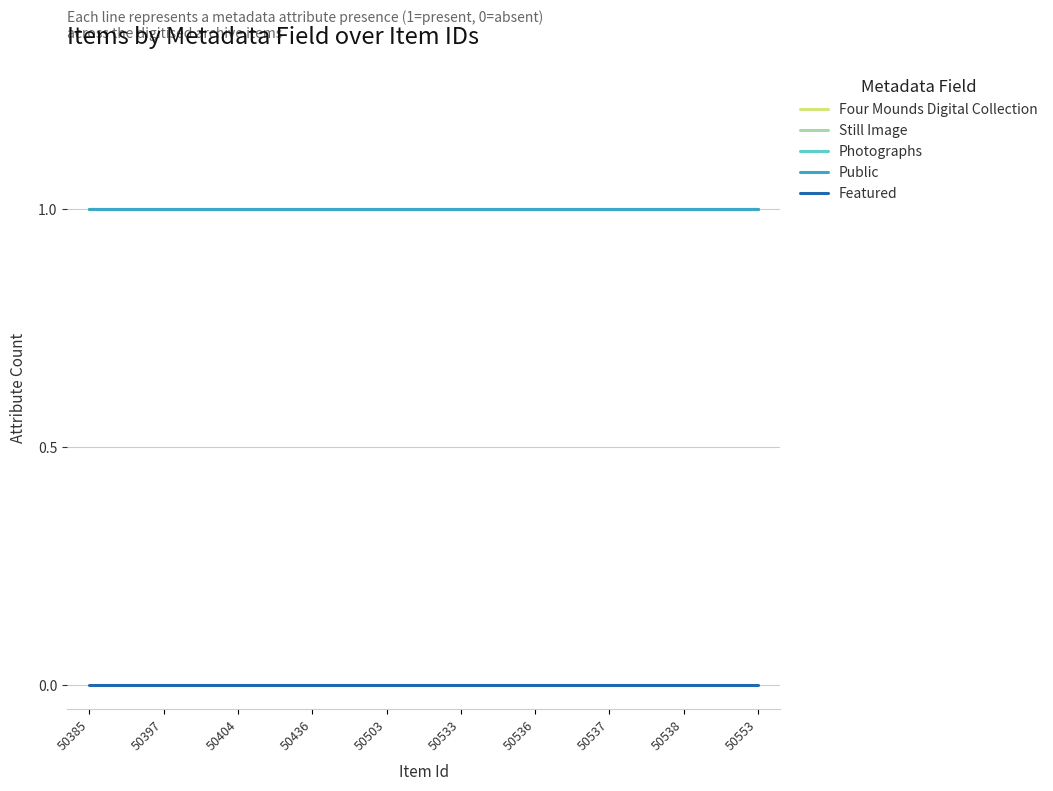

Does the chart have visible grid lines?

Yes